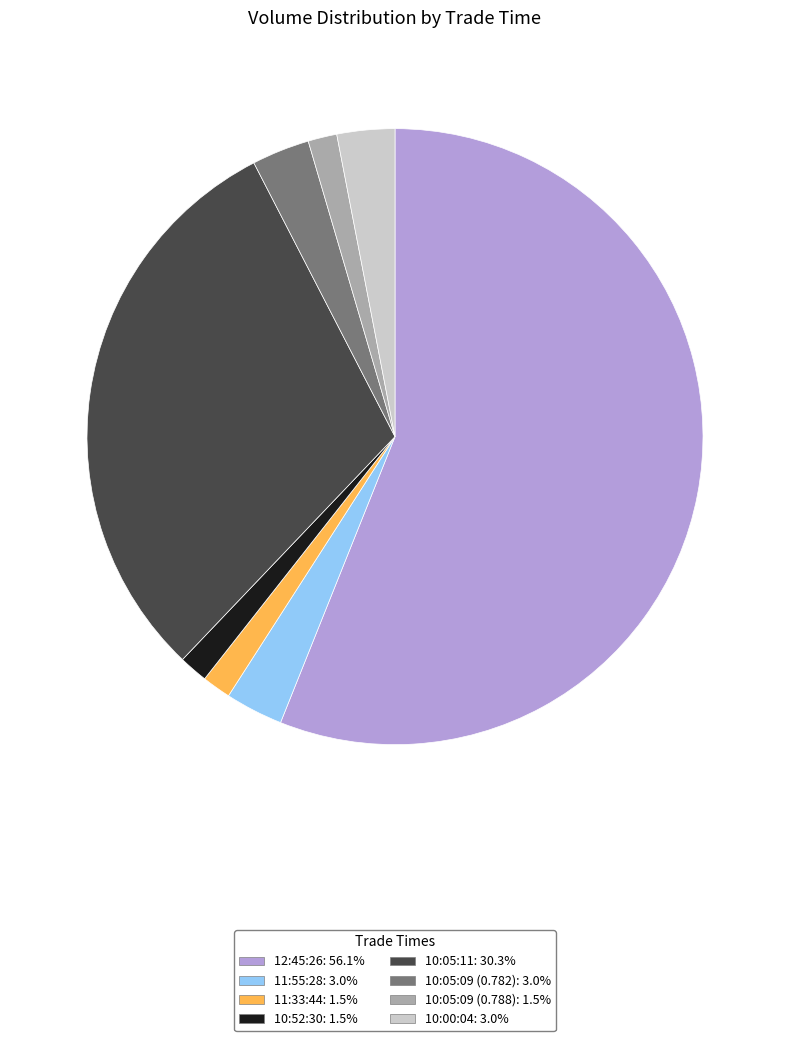

Is the sum of 10:05:09 (0.788) and 10:52:30 greater than half?

No